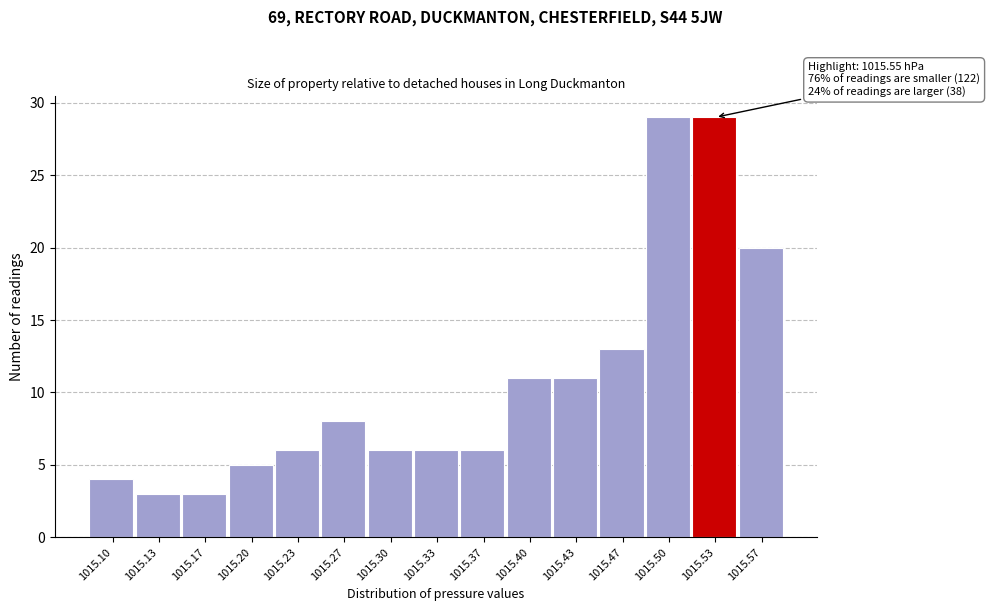

Reading left to right, what are all the values shown in this chart?

1015.10=4	1015.13=3	1015.17=3	1015.20=5	1015.23=6	1015.27=8	1015.30=6	1015.33=6	1015.37=6	1015.40=11	1015.43=11	1015.47=13	1015.50=29	1015.53=29	1015.57=20